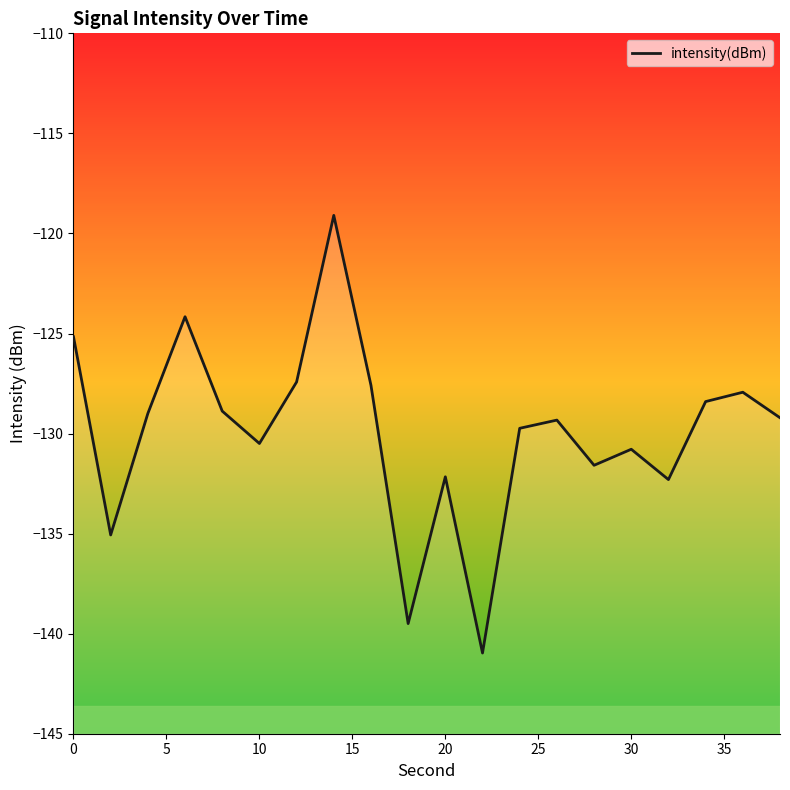

Count the number of categories in the chart.

20